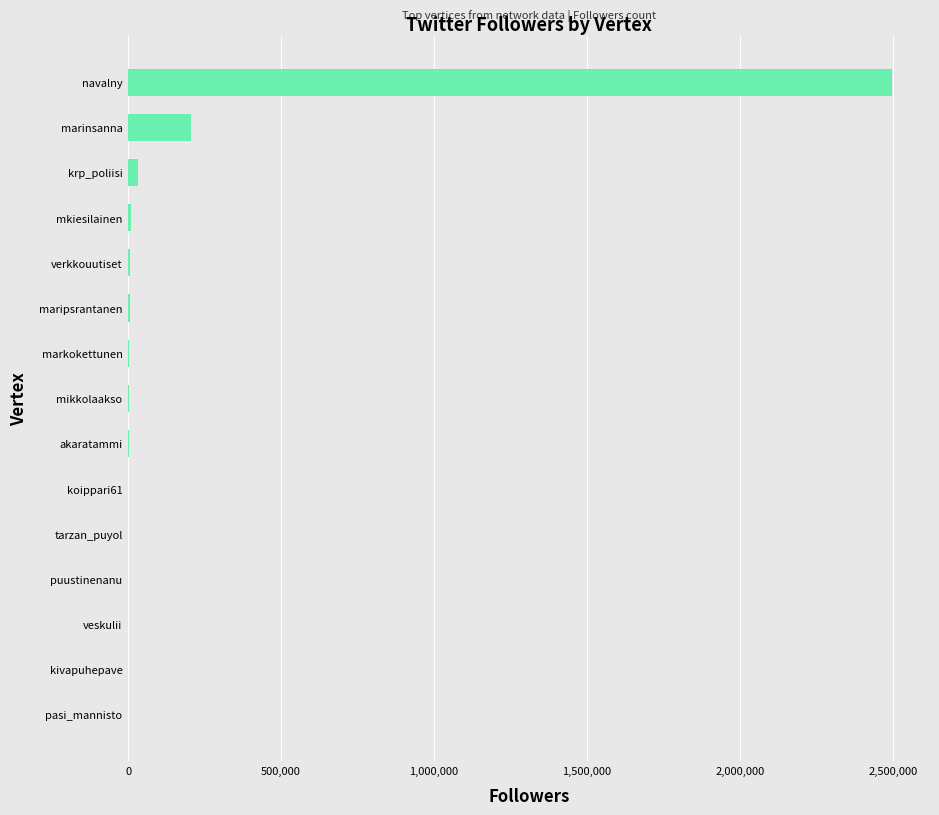

Which label corresponds to the largest value in the chart?

navalny